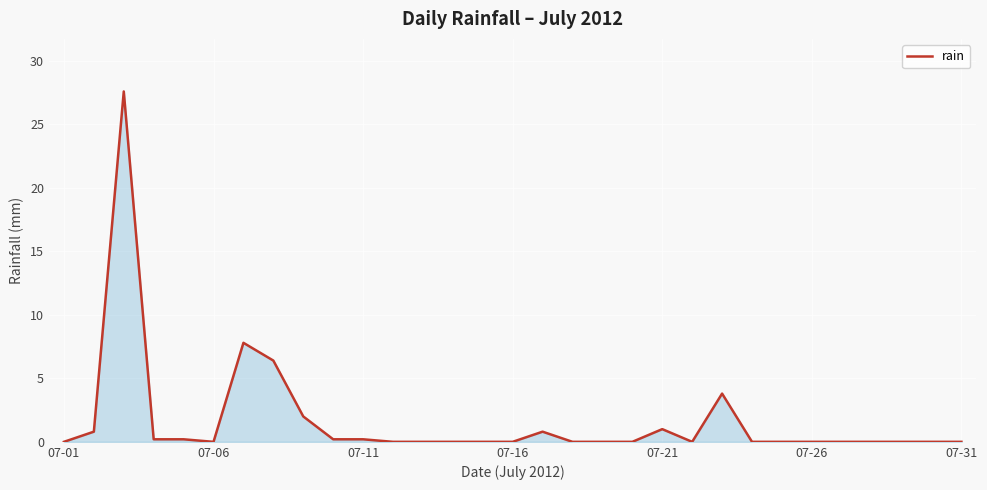

Reading left to right, transcribe all the data shown in this chart.

0.0	0.8	27.6	0.2	0.2	0.0	7.8	6.4	2.0	0.2	0.2	0.0	0.0	0.0	0.0	0.0	0.8	0.0	0.0	0.0	1.0	0.0	3.8	0.0	0.0	0.0	0.0	0.0	0.0	0.0	0.0